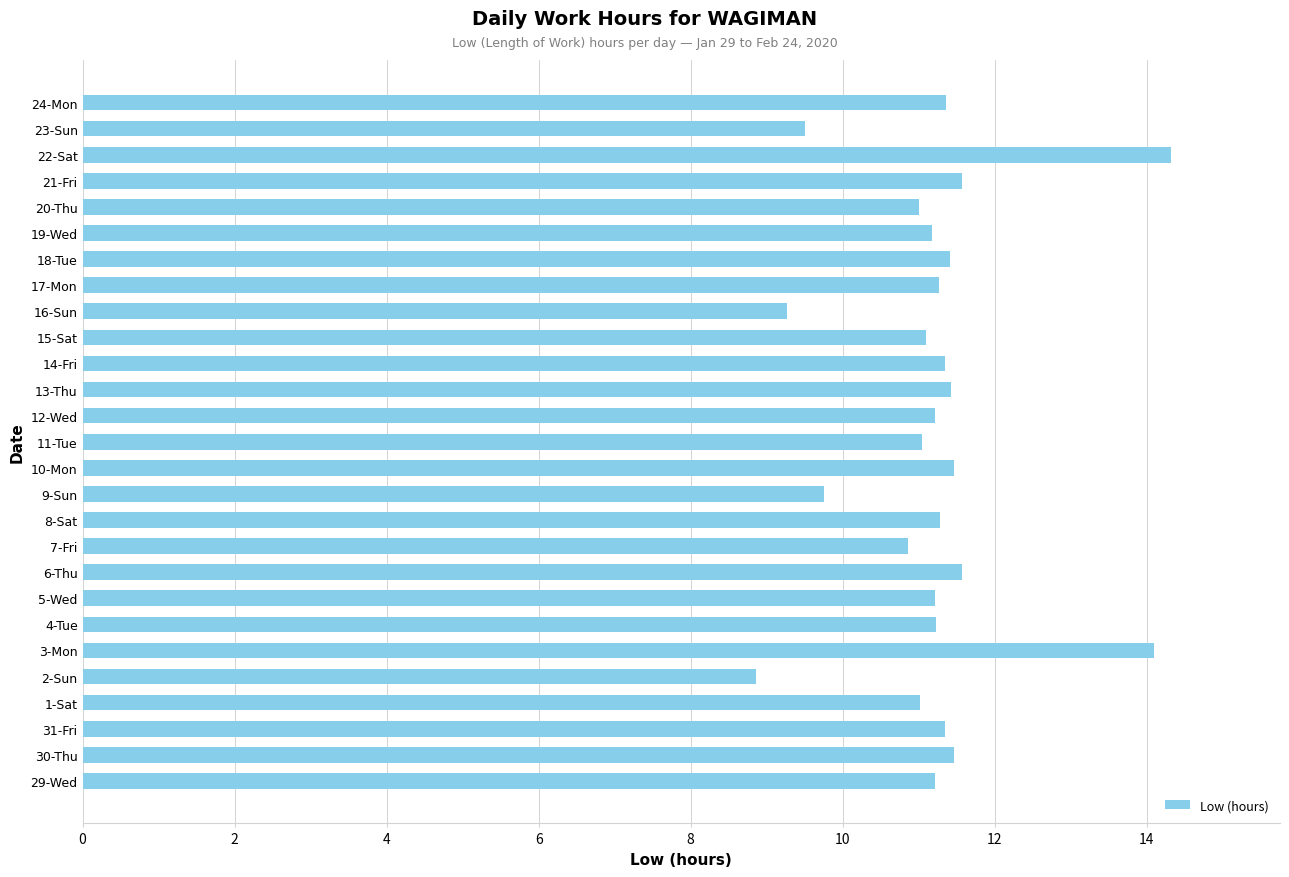

What is the approximate value at 18-Tue?

11.4